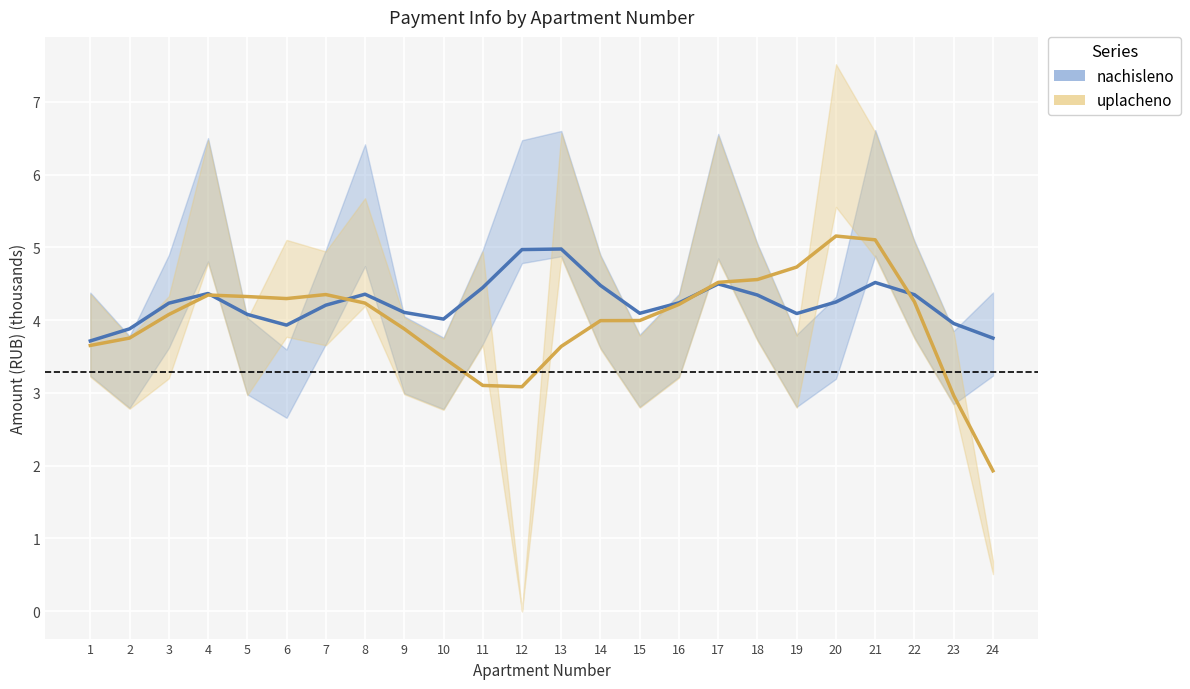

At how many categories does at least one series exceed 2?

24